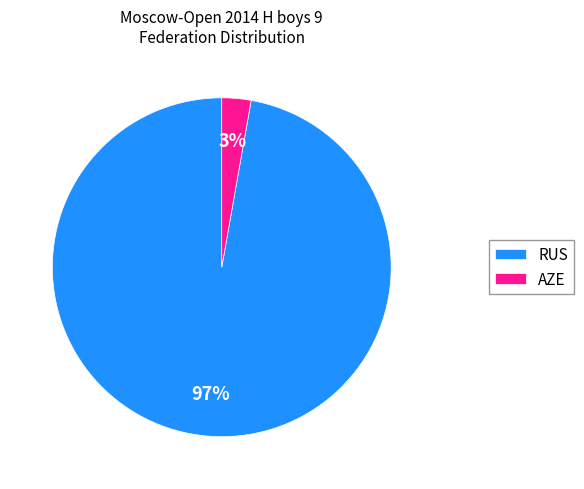

To the nearest percent, what portion does RUS represent?

97%